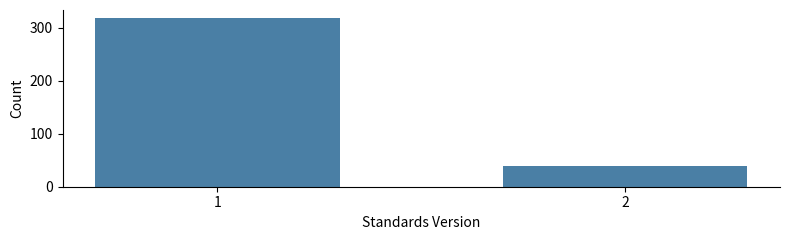

Reading right to left, extract all data points from this chart.

2=40	1=318